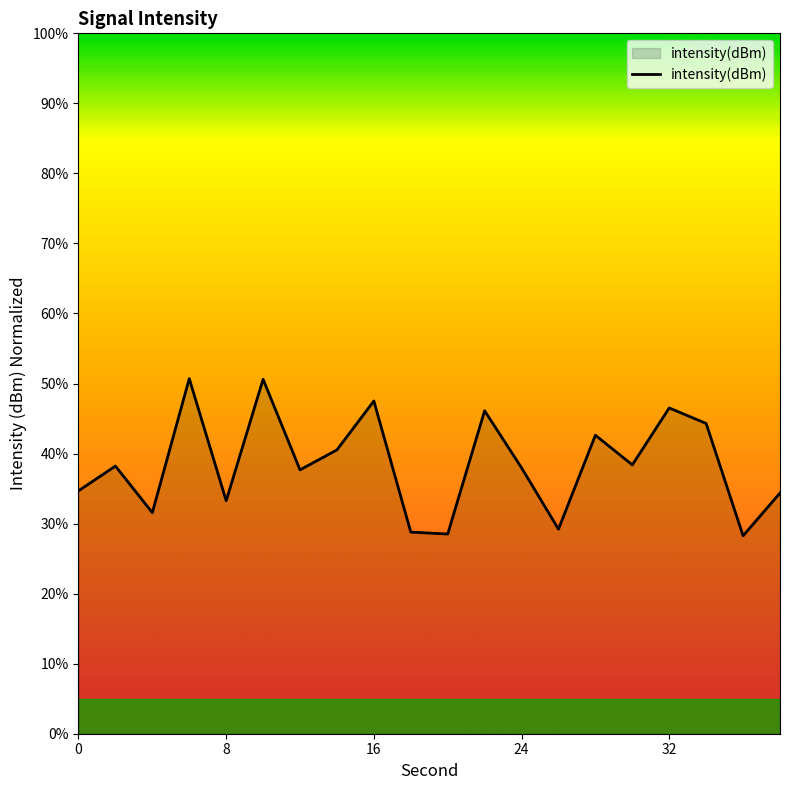

What is the smallest value displayed?

28.3